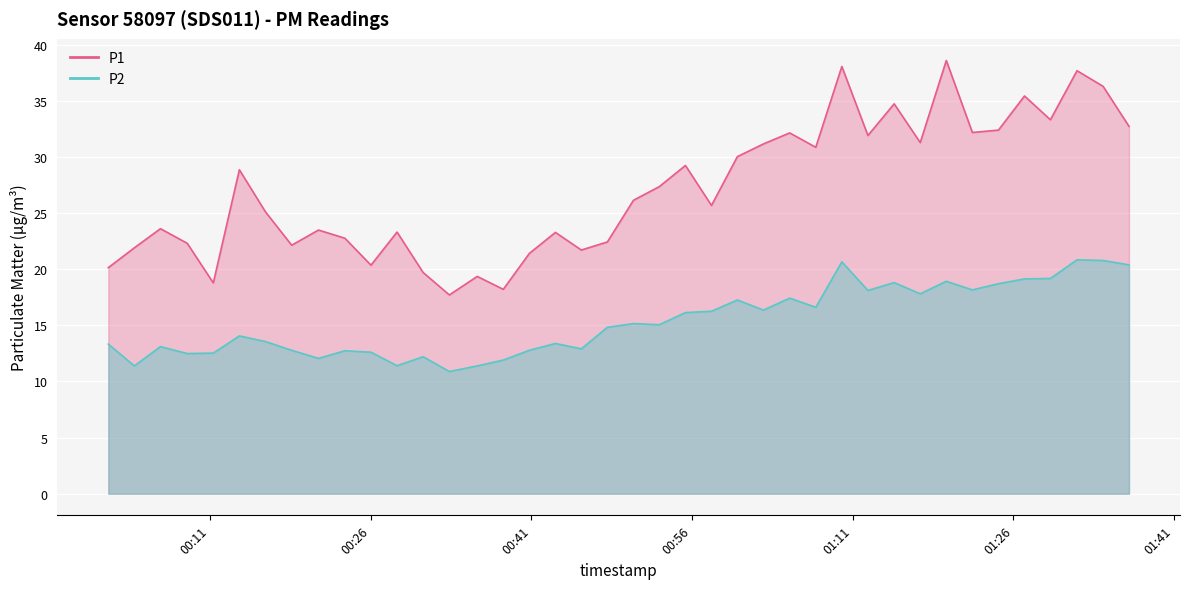

How many interior local valleys does the P2 series have?

12